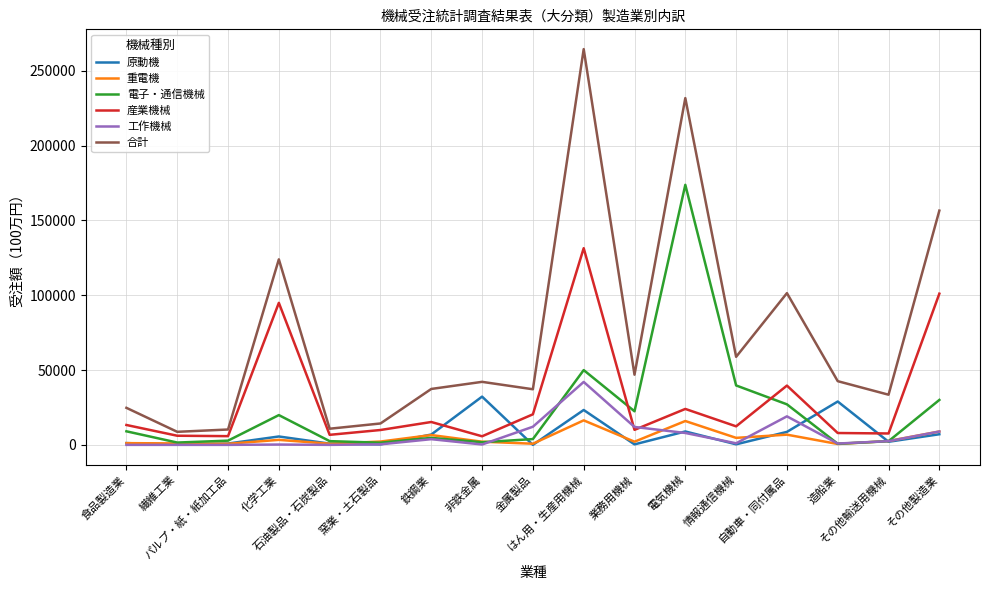

True or false: 合計 and 原動機 cross at least once.

False